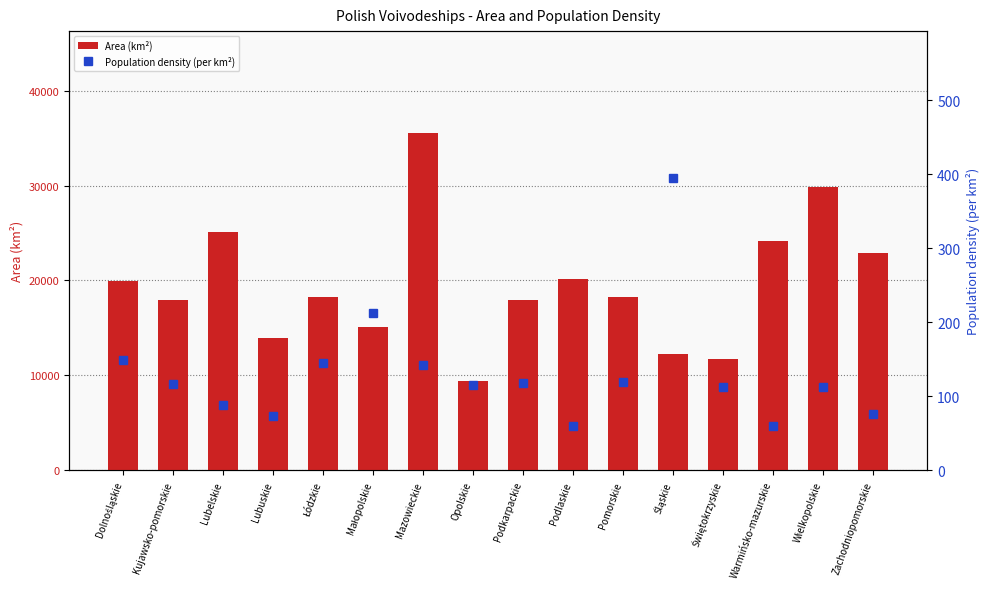

What is the sum of the Area (km²) values at Świętokrzyskie and Warmińsko-mazurskie?

35894.0